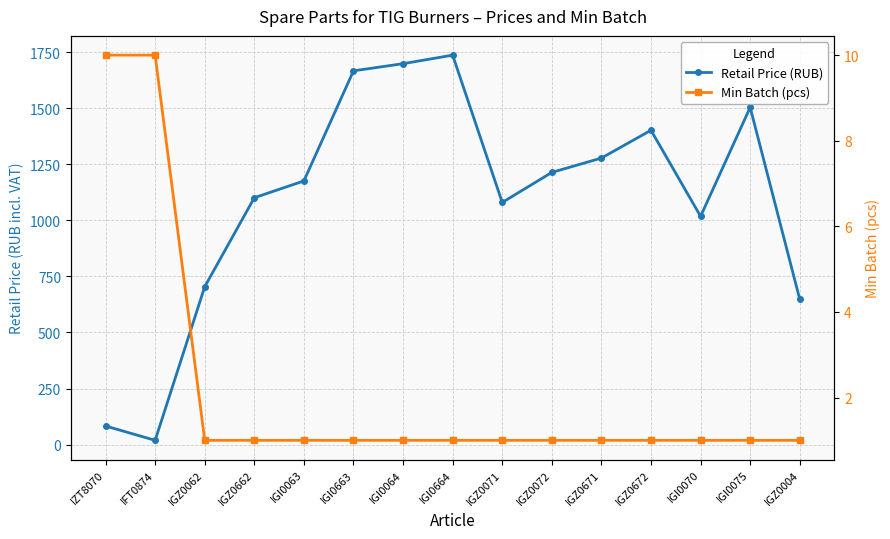

The value of Min Batch (pcs) at IGZ0072 is 1. True or false?

True